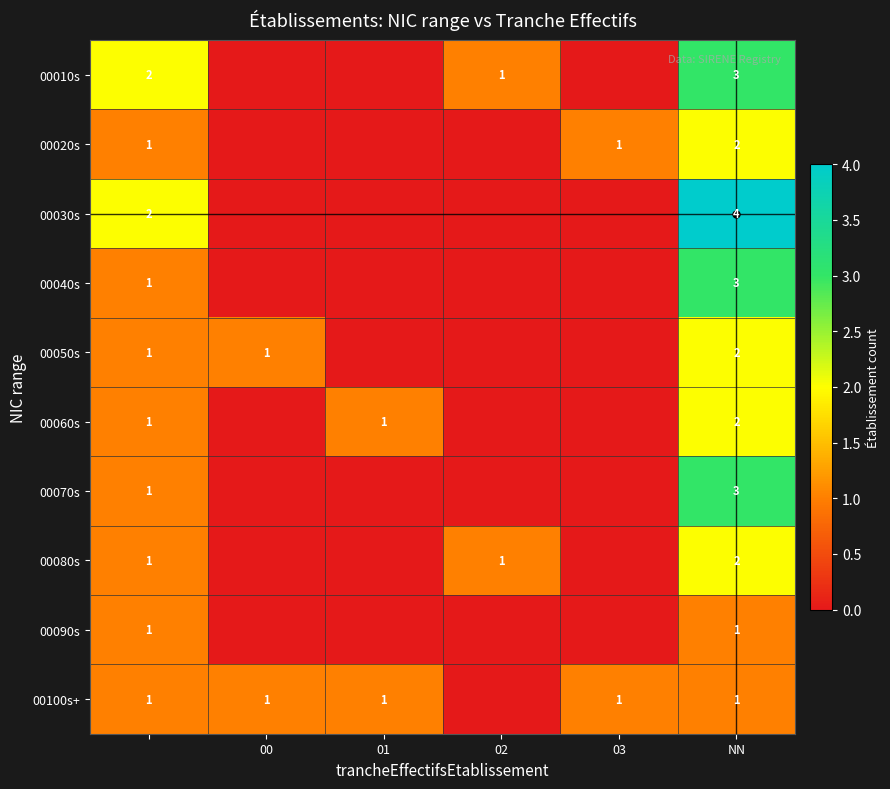

What is the spread (max minus min) of values at NN?

3